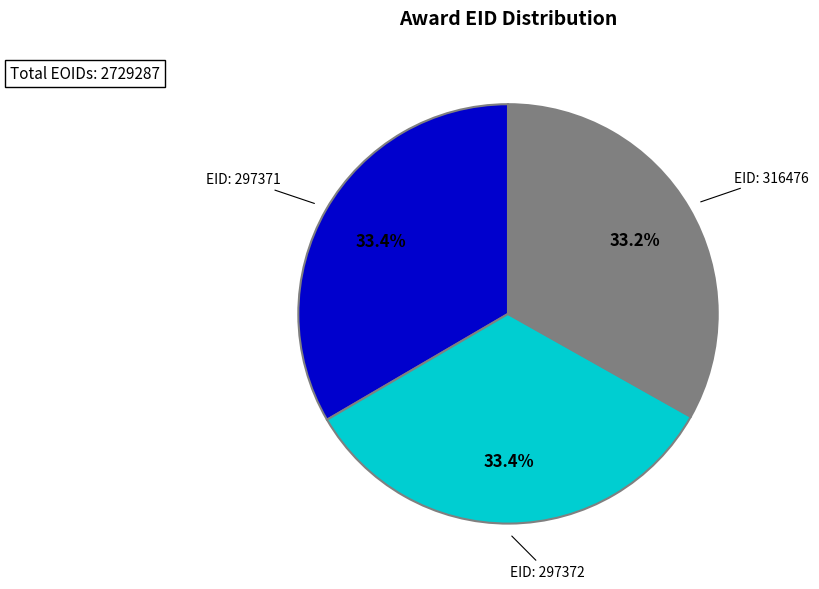

Is there any slice that represents more than half of the pie?

No